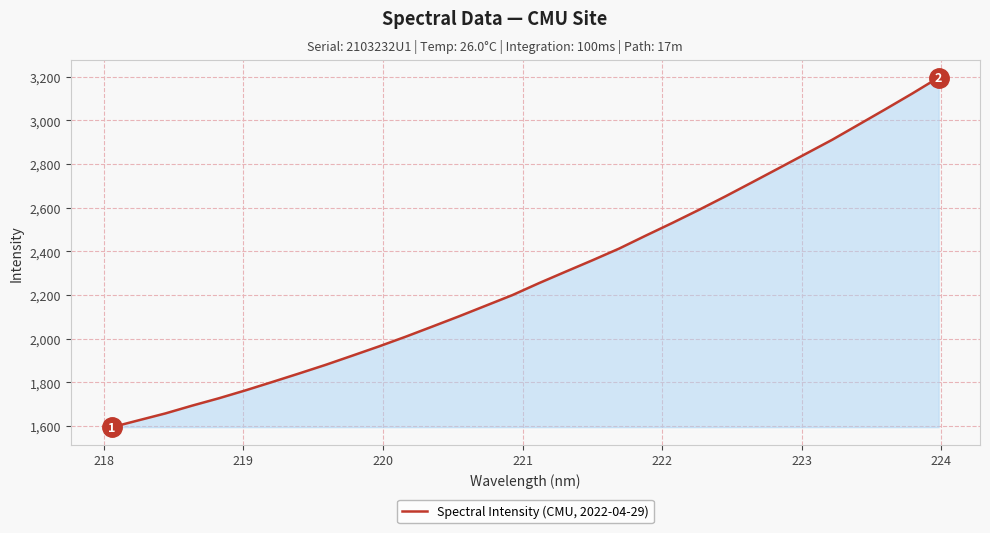

What is the difference between the maximum and minimum values?

1602.4